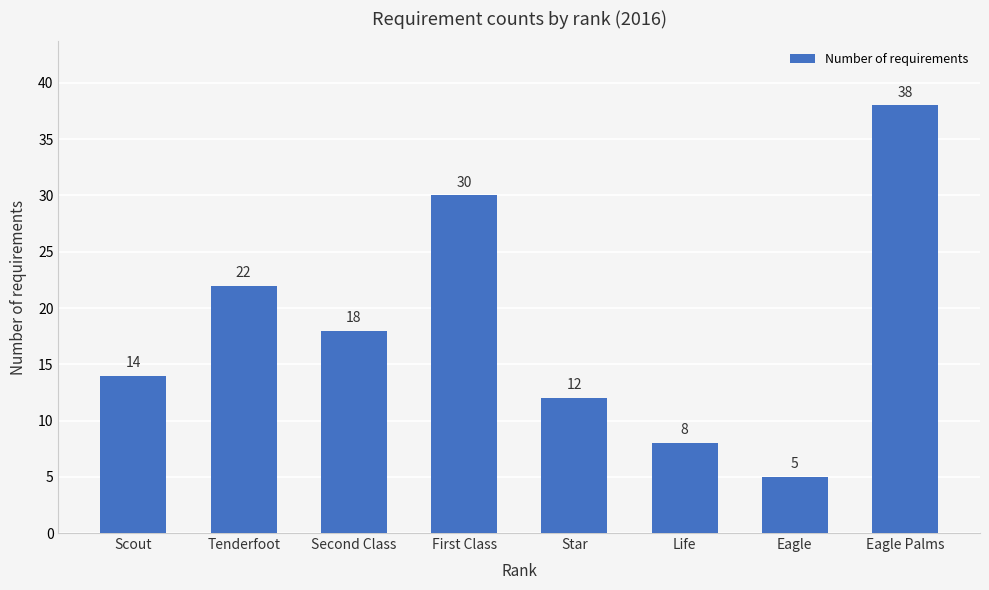

Reading left to right, list all the values displayed in this chart.

Scout=14	Tenderfoot=22	Second Class=18	First Class=30	Star=12	Life=8	Eagle=5	Eagle Palms=38